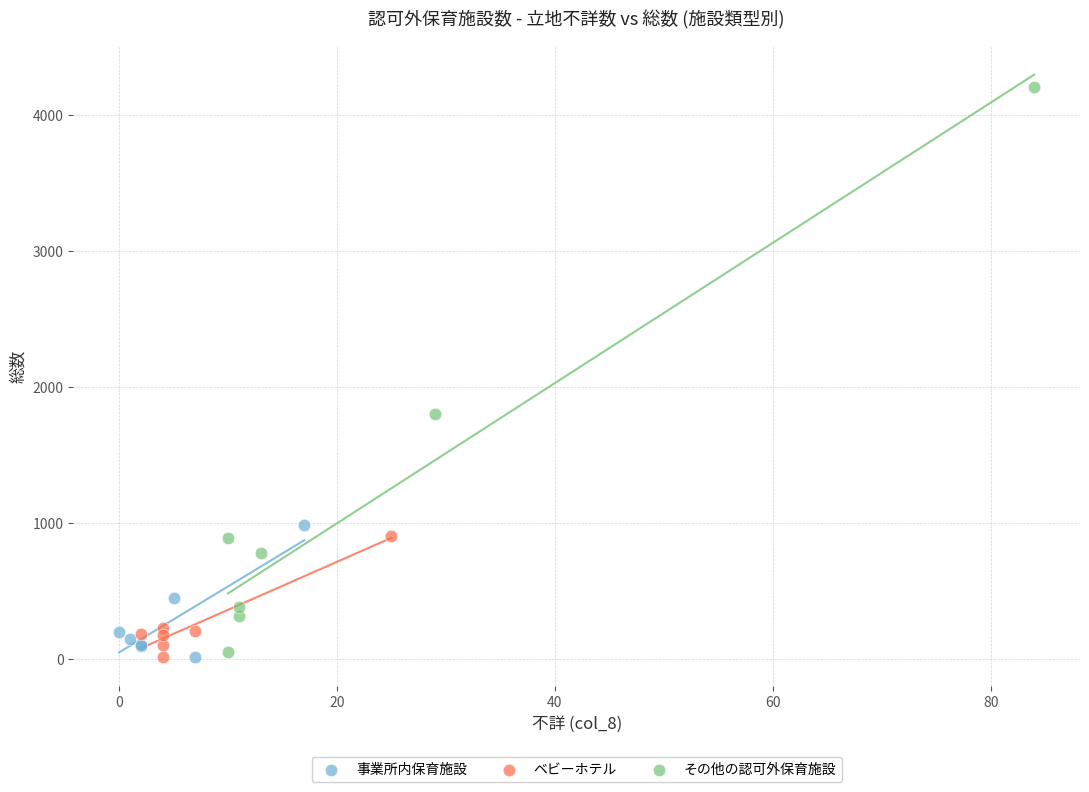

Which series has the largest Y range (max minus min)?

その他の認可外保育施設